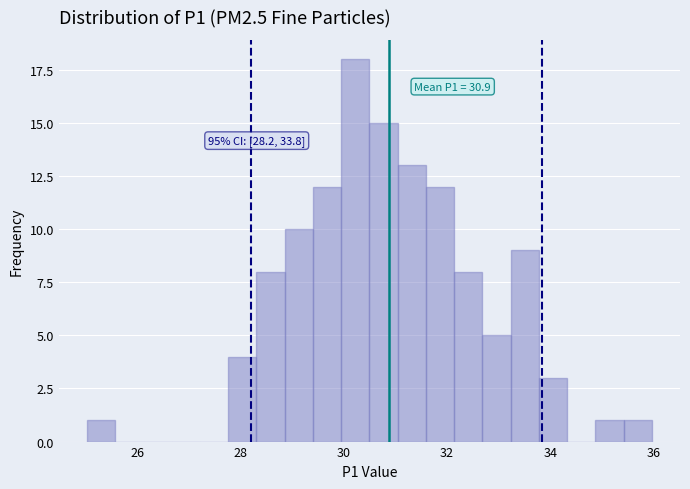

Around what value on the x-axis is the tallest bar? Give the approximate position of its centre, as read against the axis.

30.2